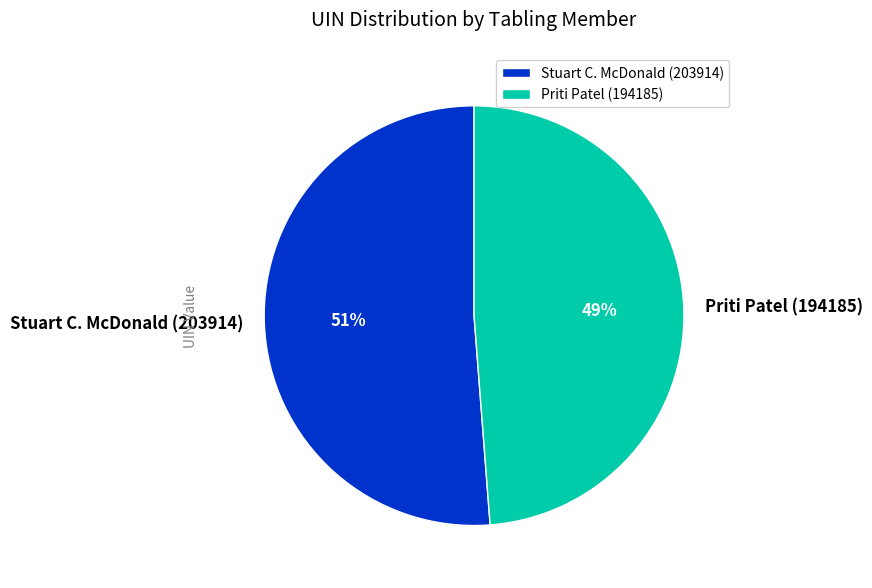

How many slices are in this pie chart?

2